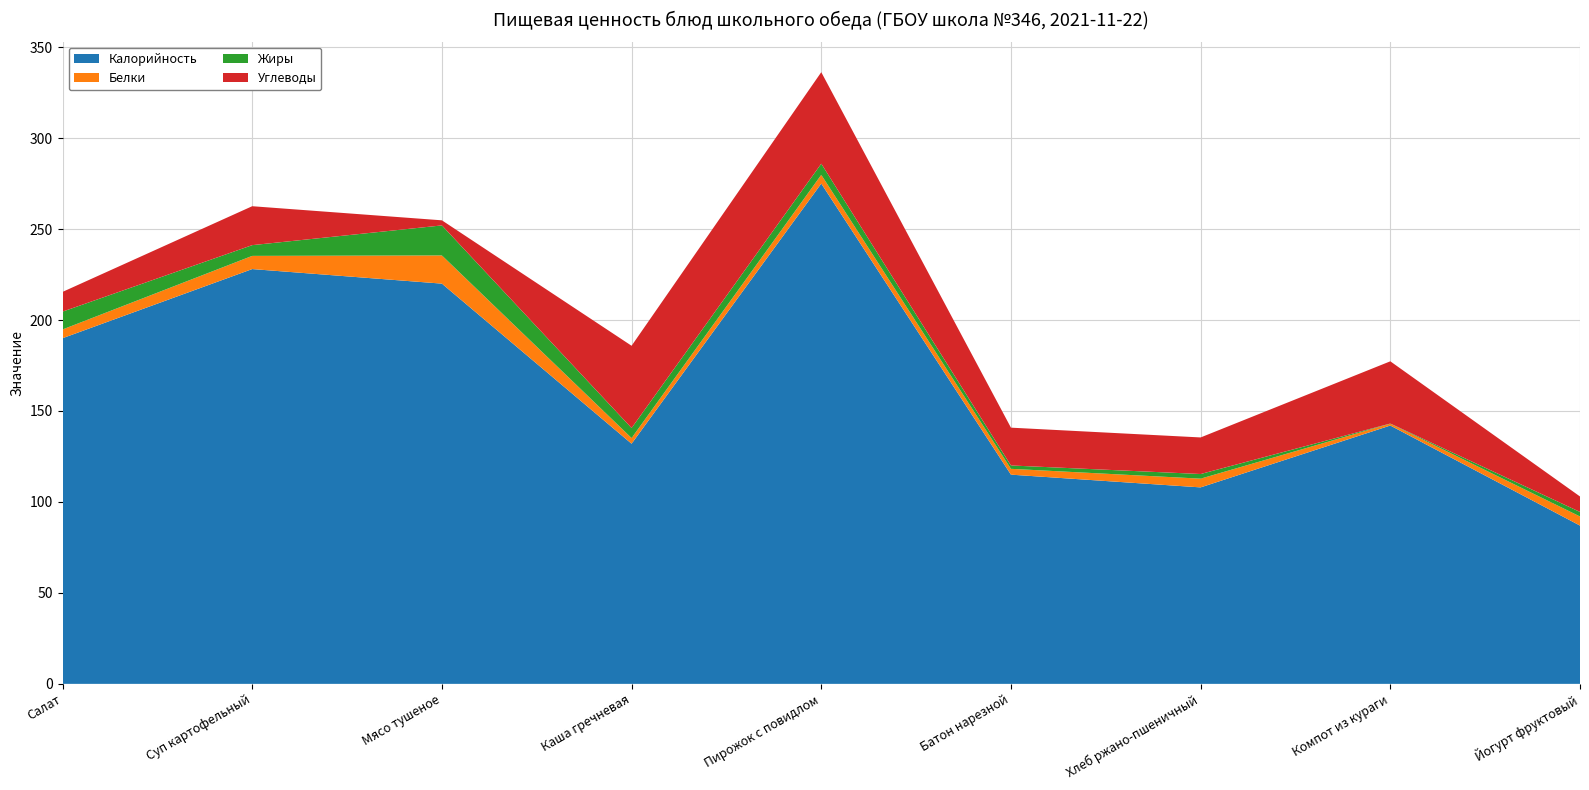

Reading left to right, what are all the values shown in this chart?

Калорийность: Салат=190.0	Суп картофельный=228.0	Мясо тушеное=220.0	Каша гречневая=132.0	Пирожок с повидлом=275.0	Батон нарезной=115.0	Хлеб ржано-пшеничный=108.0	Компот из кураги=142.0	Йогурт фруктовый=87.0
Белки: Салат=4.8	Суп картофельный=7.2	Мясо тушеное=15.5	Каша гречневая=3.1	Пирожок с повидлом=4.8	Батон нарезной=3.2	Хлеб ржано-пшеничный=4.8	Компот из кураги=1.0	Йогурт фруктовый=5.0
Жиры: Салат=9.8	Суп картофельный=5.9	Мясо тушеное=16.5	Каша гречневая=5.5	Пирожок с повидлом=6.1	Батон нарезной=1.9	Хлеб ржано-пшеничный=2.5	Компот из кураги=0.1	Йогурт фруктовый=2.5
Углеводы: Салат=10.8	Суп картофельный=21.4	Мясо тушеное=2.8	Каша гречневая=45.2	Пирожок с повидлом=50.3	Батон нарезной=20.8	Хлеб ржано-пшеничный=20.1	Компот из кураги=34.2	Йогурт фруктовый=8.5